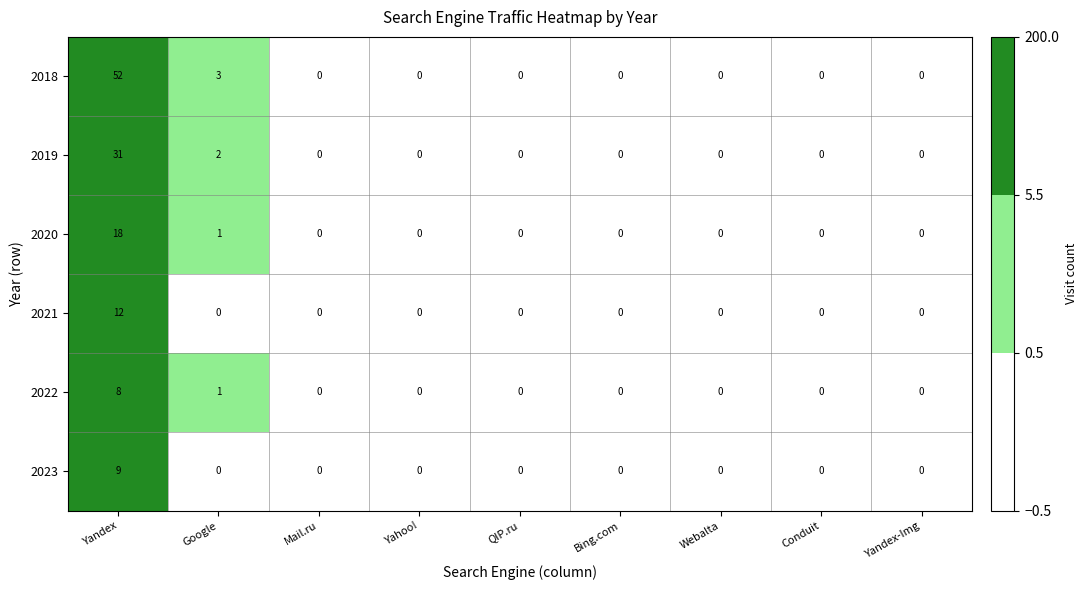

What is the greatest value displayed?

52